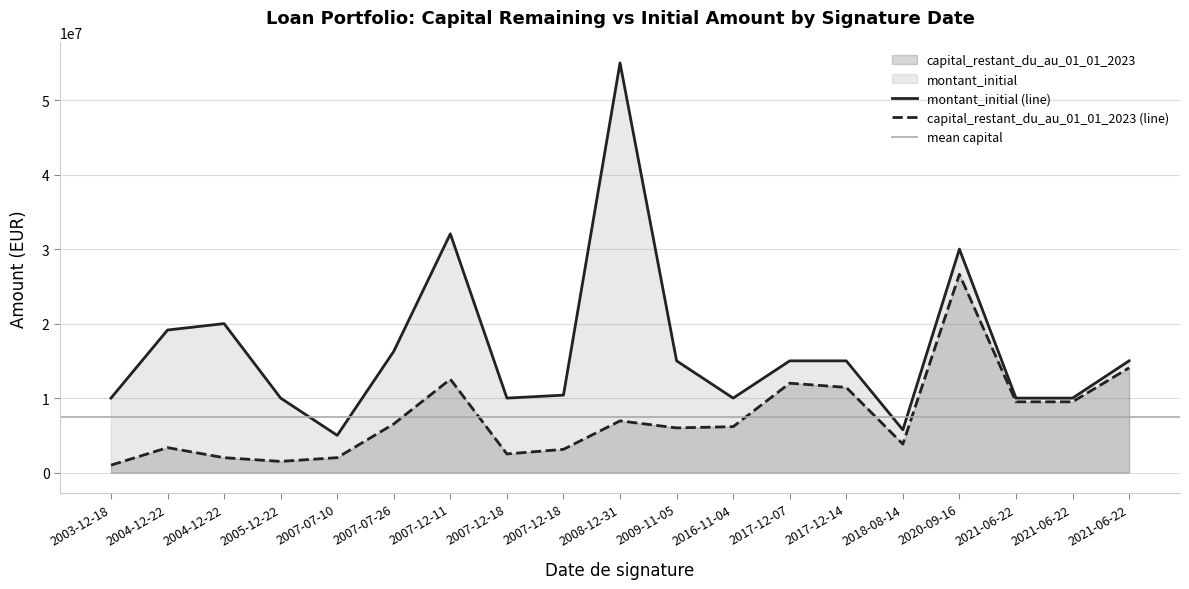

What is the average value of the montant_initial series?

16506206.6